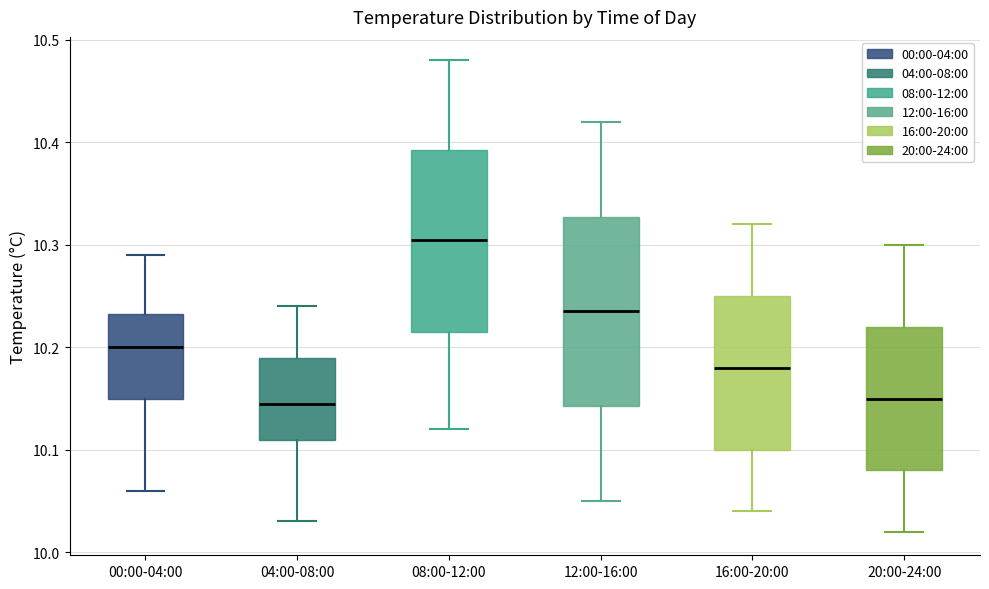

Which box has the highest median line?

08:00-12:00